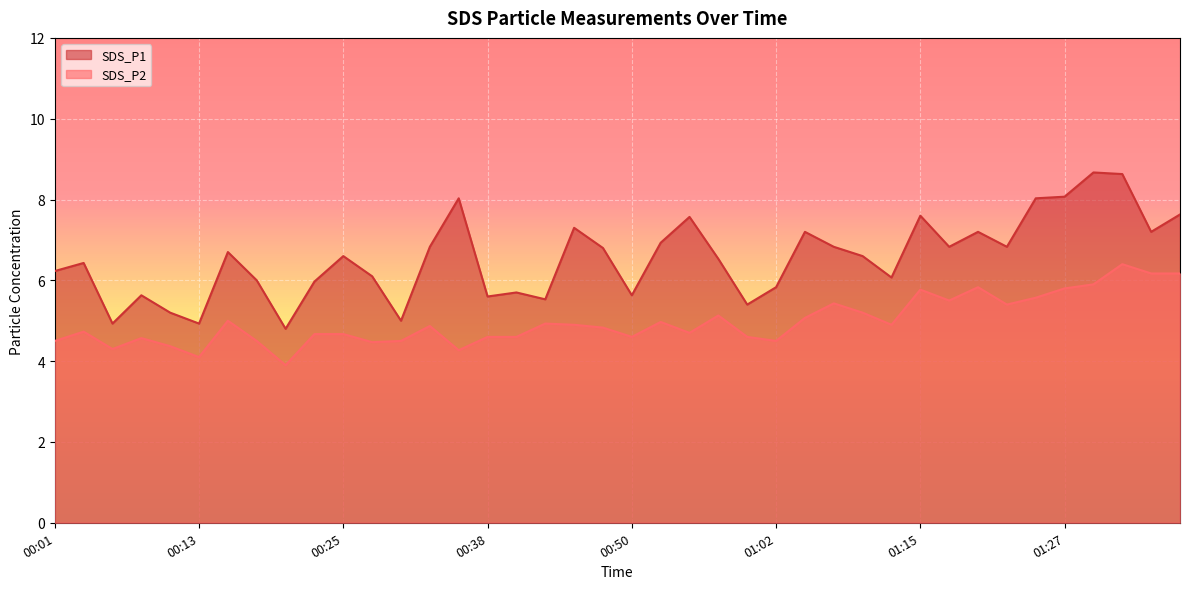

What is the sum of all SDS_P2 values?

198.9